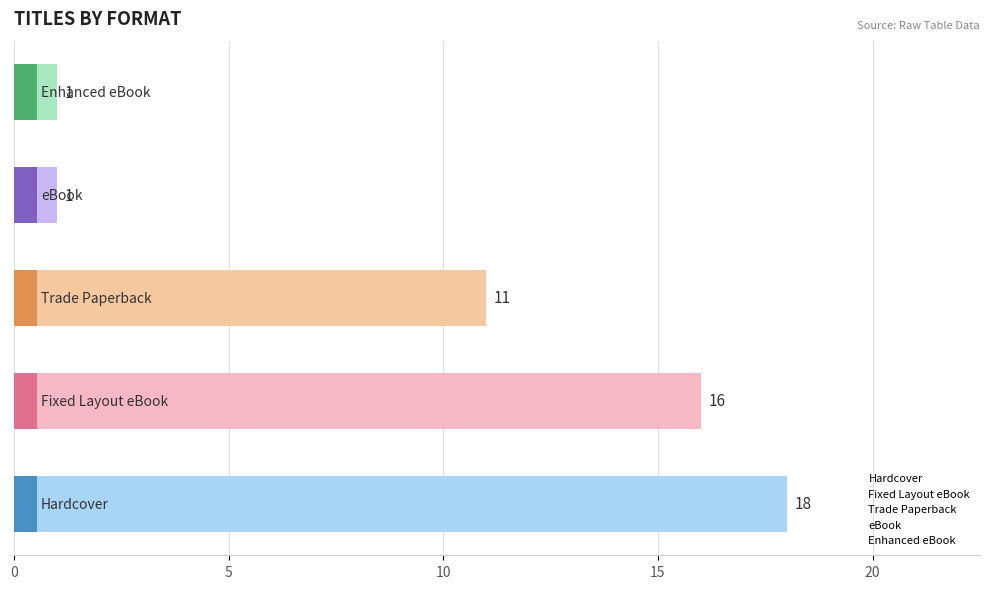

Does the chart contain stacked bars?

No